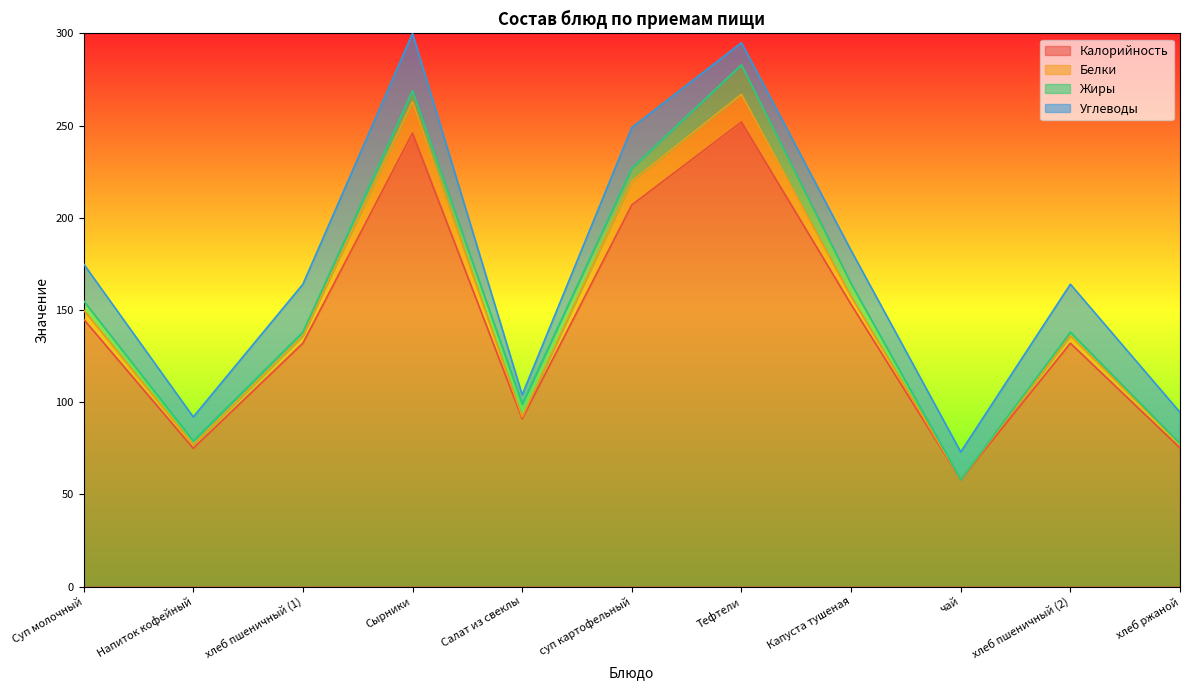

What is the sum of all Калорийность values?

1566.2